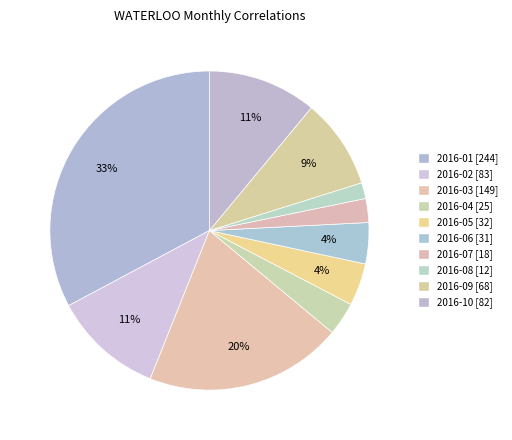

Count the number of slices in the pie.

10